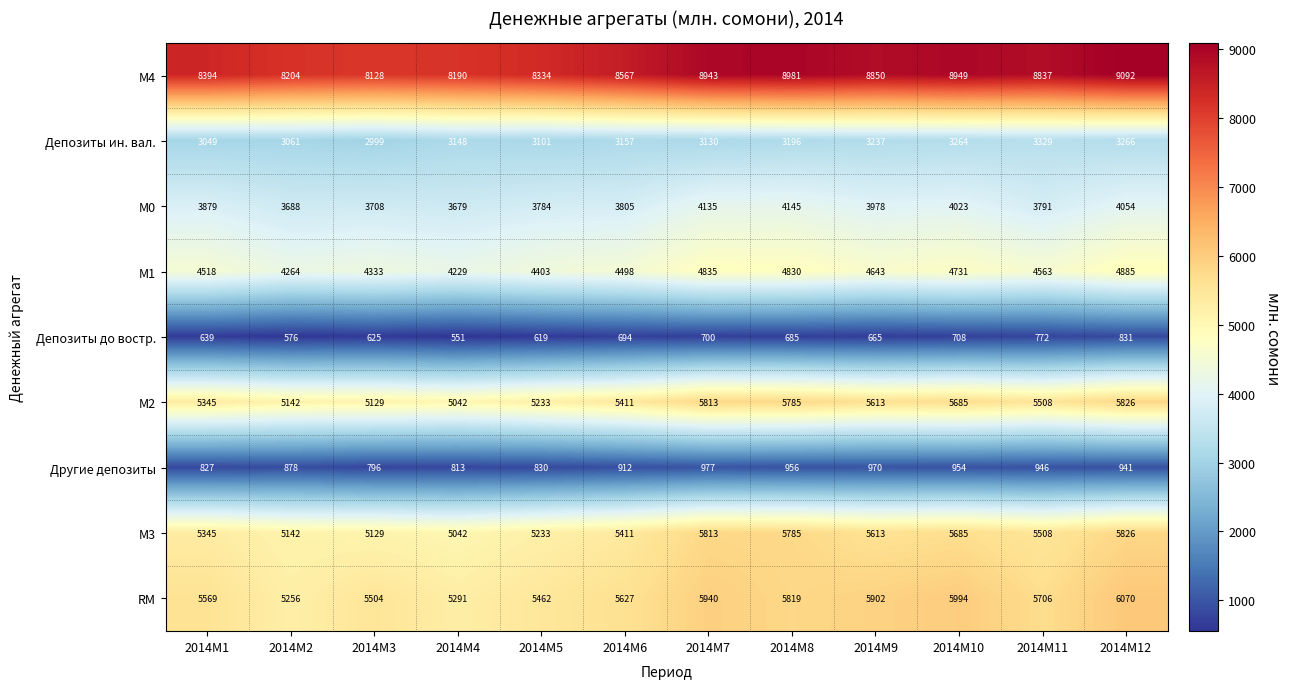

What is the sum of all М0 values?

46669